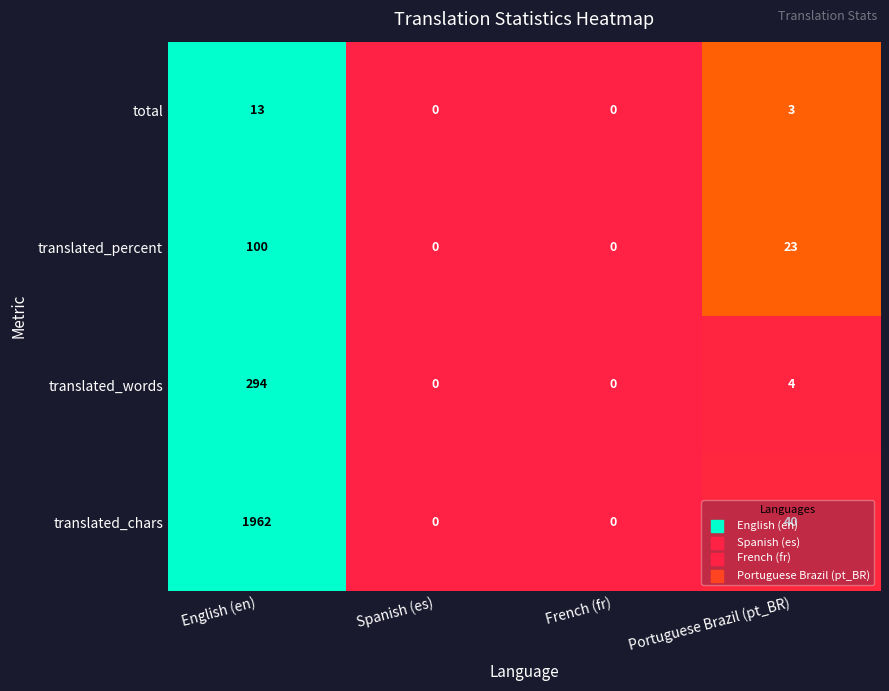

Between French (fr) and Portuguese Brazil (pt_BR), which series saw the biggest shift?

translated_chars